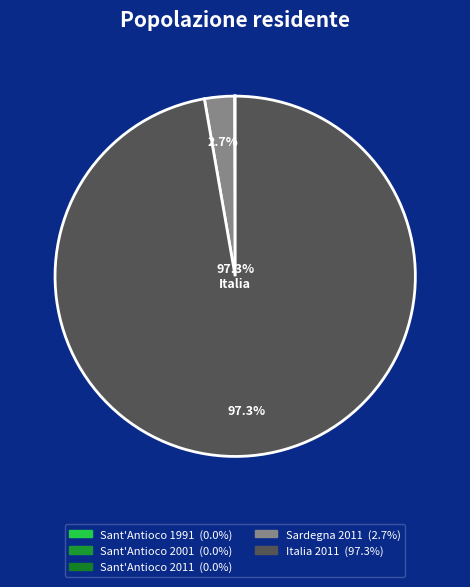

Do Sant'Antioco 1991 and Sant'Antioco 2011 together represent more than half of the pie?

No